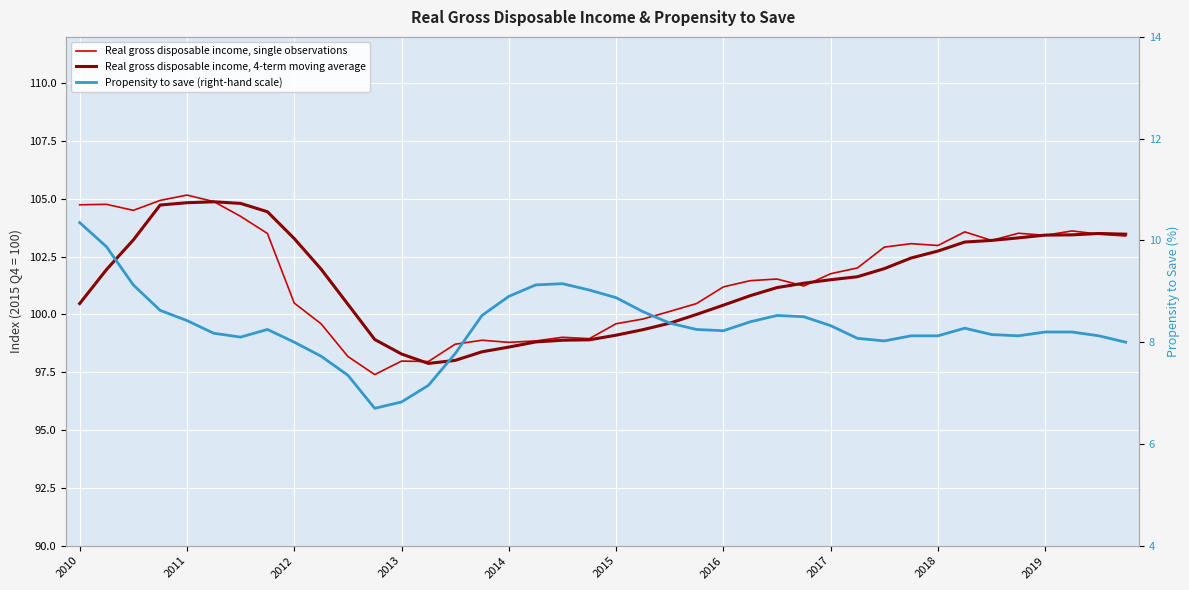

True or false: Real gross disposable income, single observations and Propensity to save (right-hand scale) intersect in this chart.

False